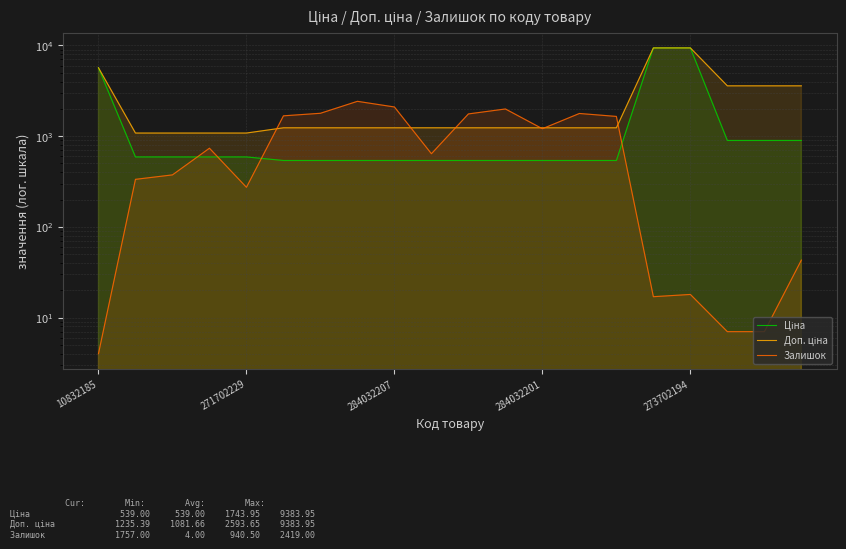

What is the label of the 7th point from the left?

6